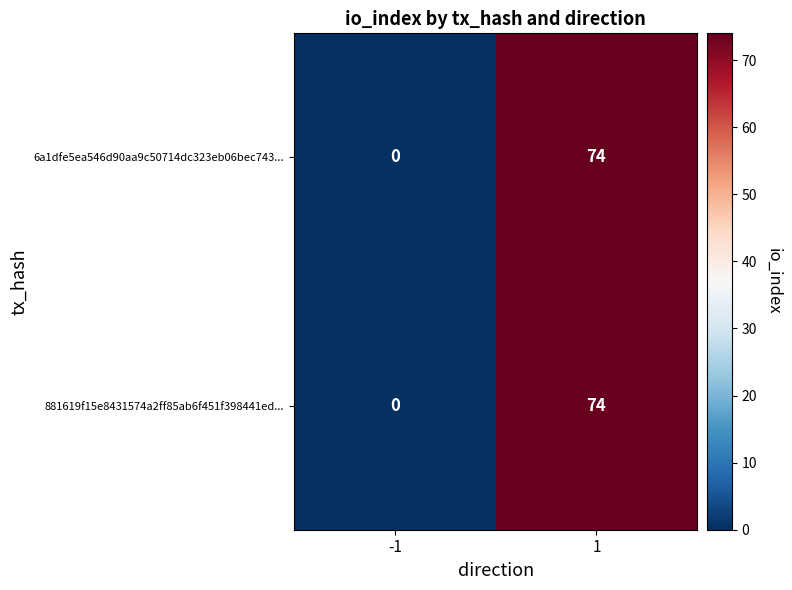

At which category is the sum across all series the highest?

1